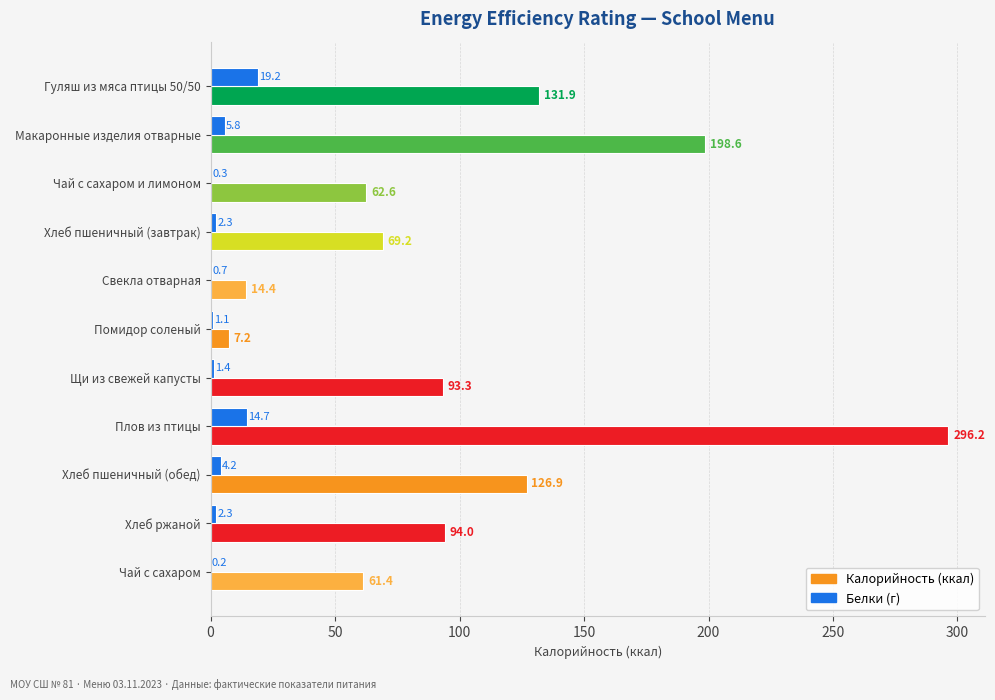

At which category does the chart reach its peak across all series?

Плов из птицы